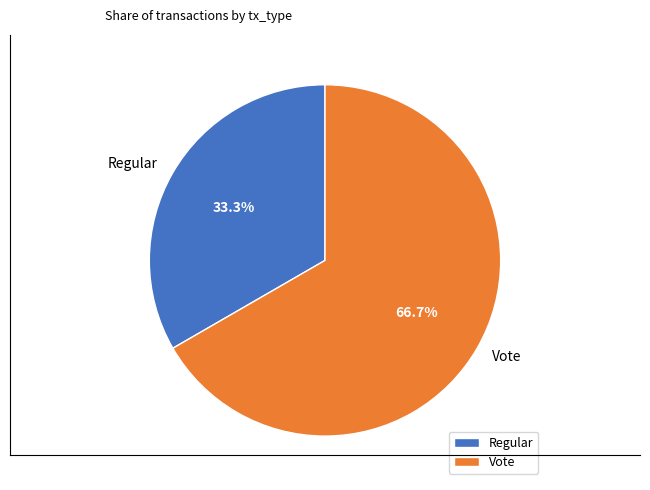

Does Vote account for over 50% of the chart?

Yes